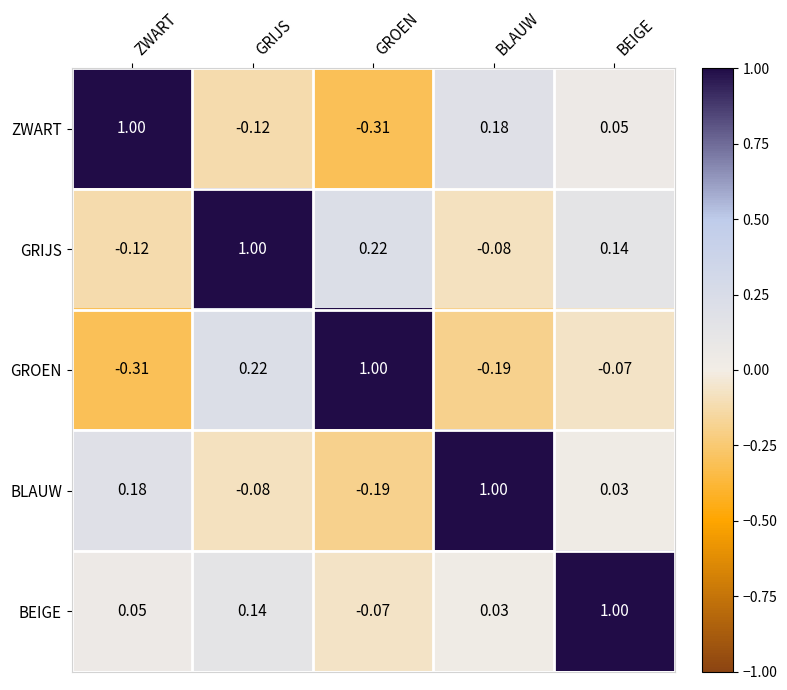

Which category has the lowest value in the BEIGE series?

GROEN